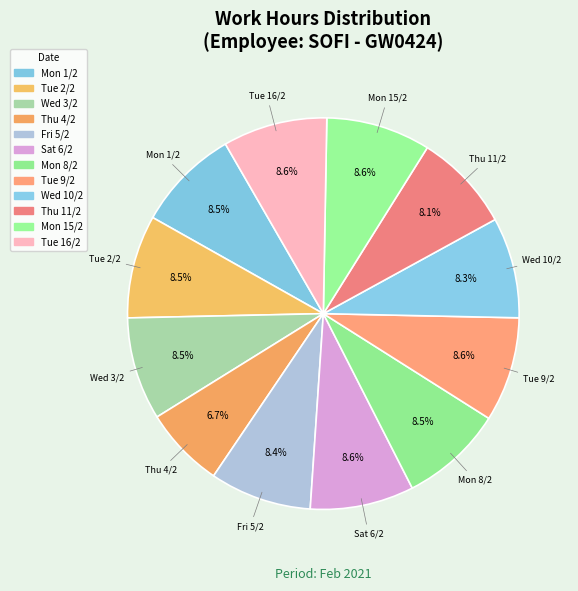

How many slices are in this pie chart?

12